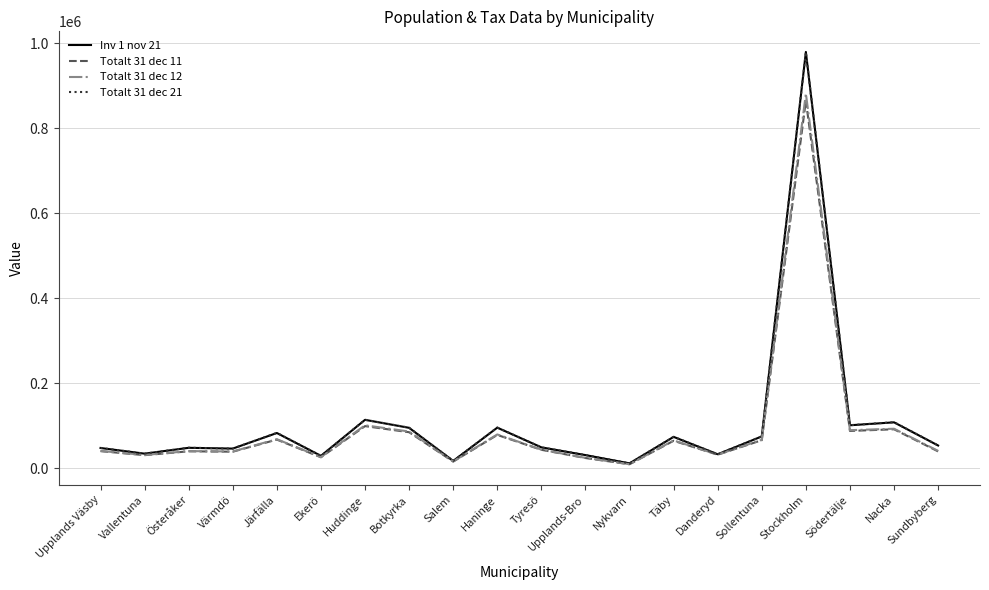

The Totalt 31 dec 21 series shows 53564 at Sundbyberg. True or false?

True